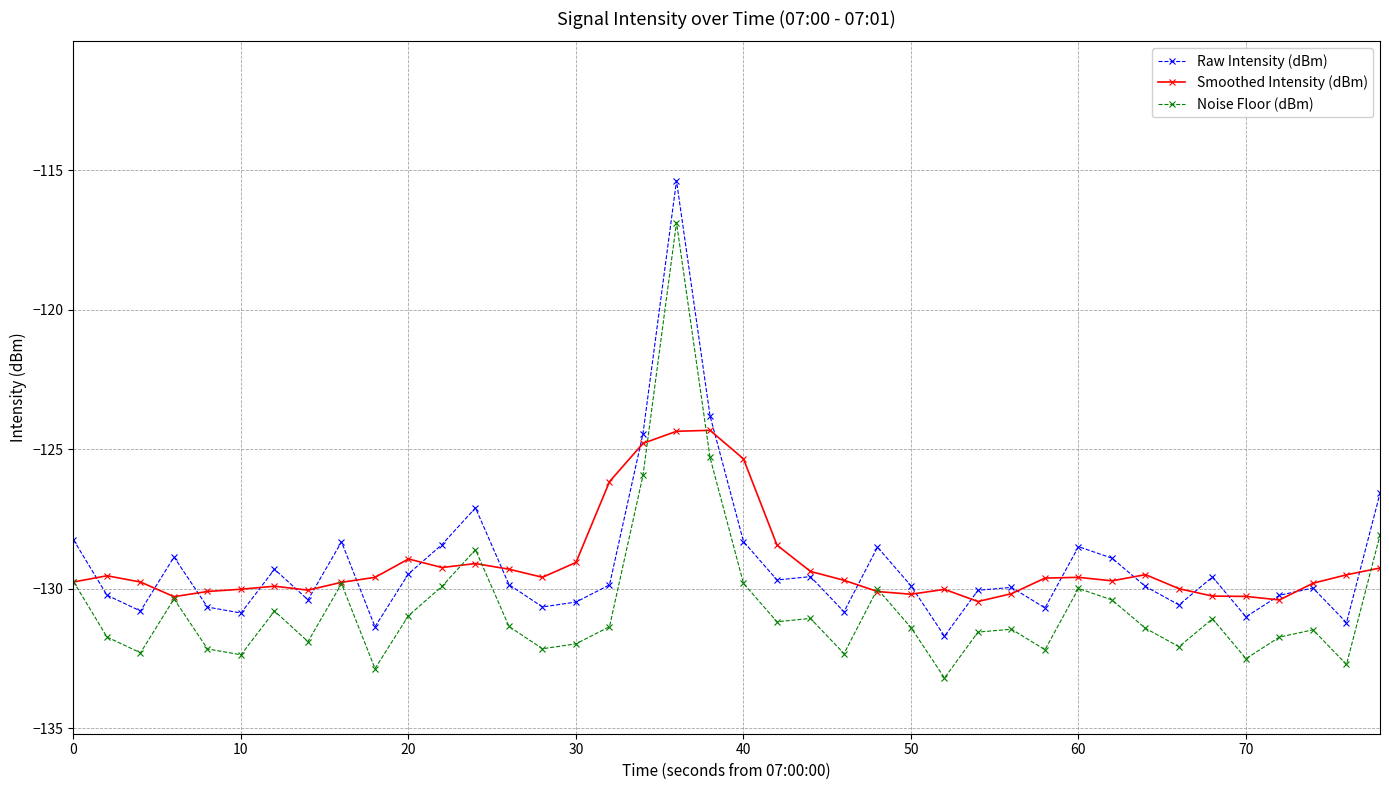

What is the highest value of the Raw Intensity (dBm) series?

-115.4